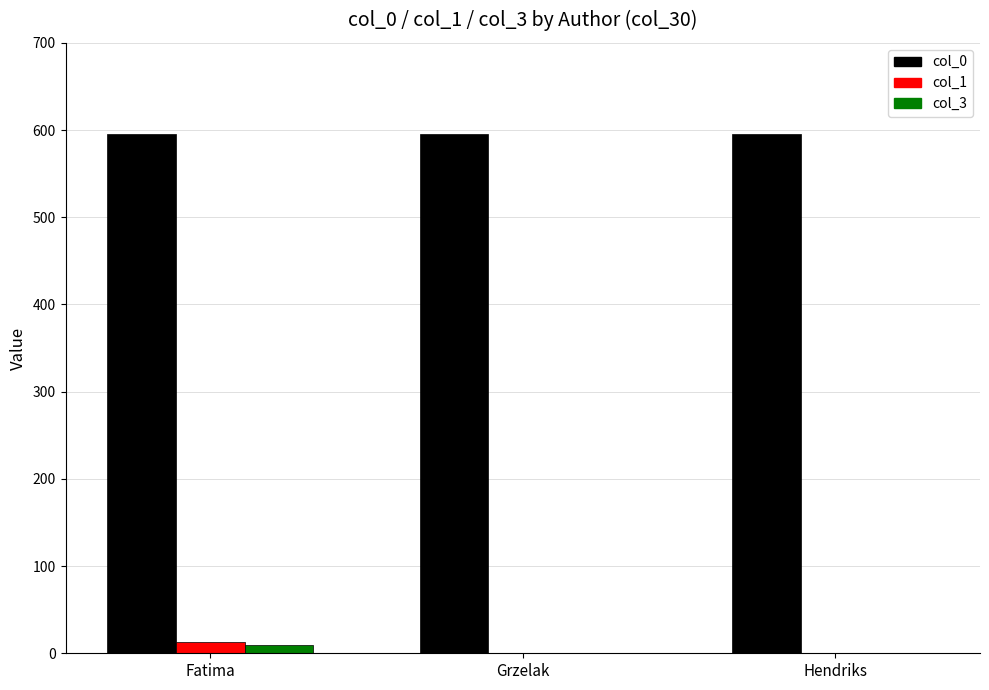

Is the value of col_0 at Fatima greater than the value of col_1 at Hendriks?

Yes